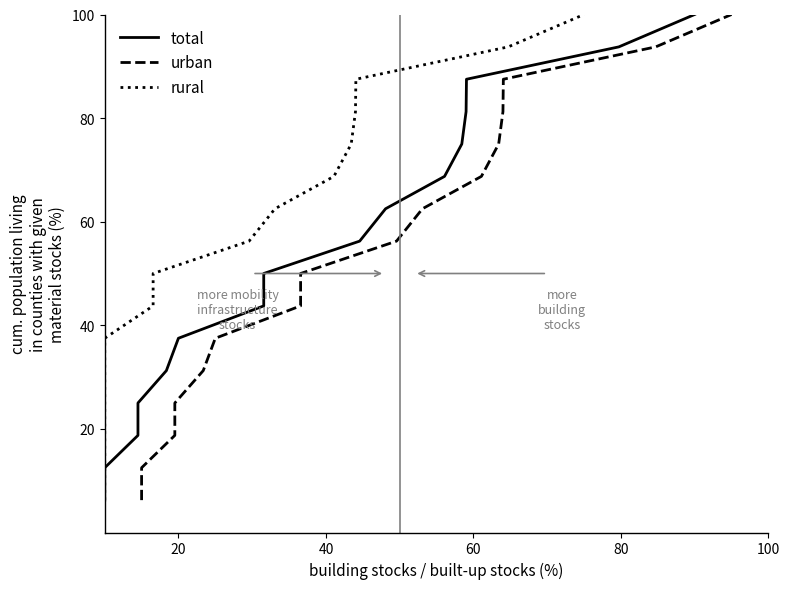

What is the greatest value displayed?

100.0